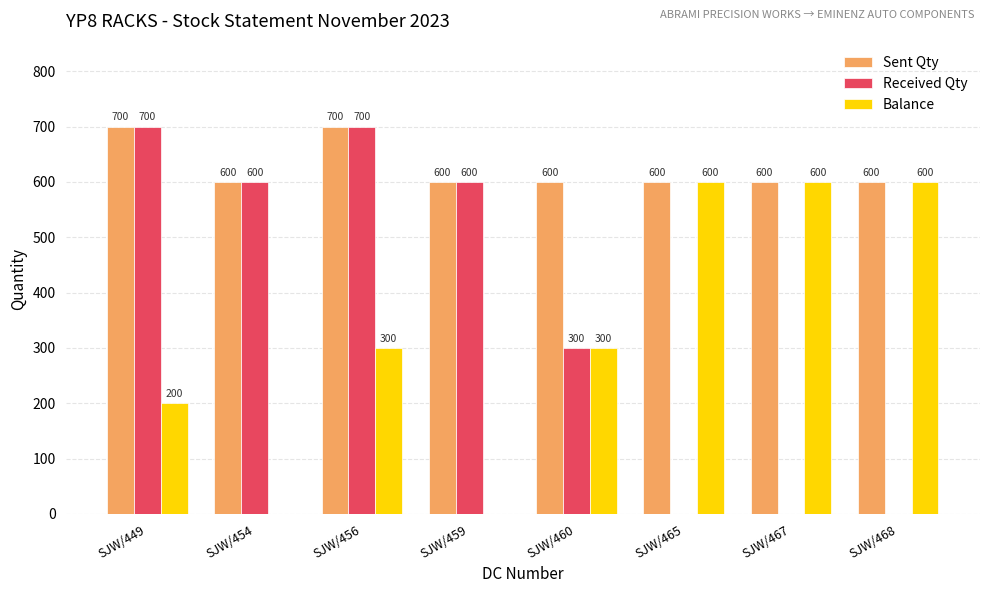

At which category is the sum across all series the highest?

SJW/456